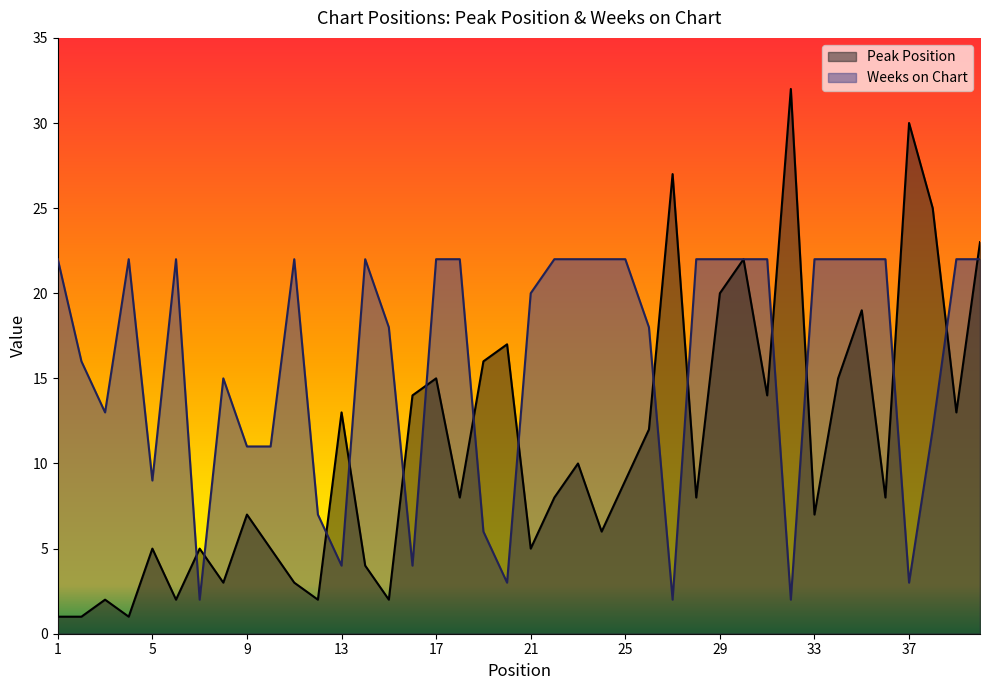

What is the value of the Peak Position point at the 39th from the left?

13